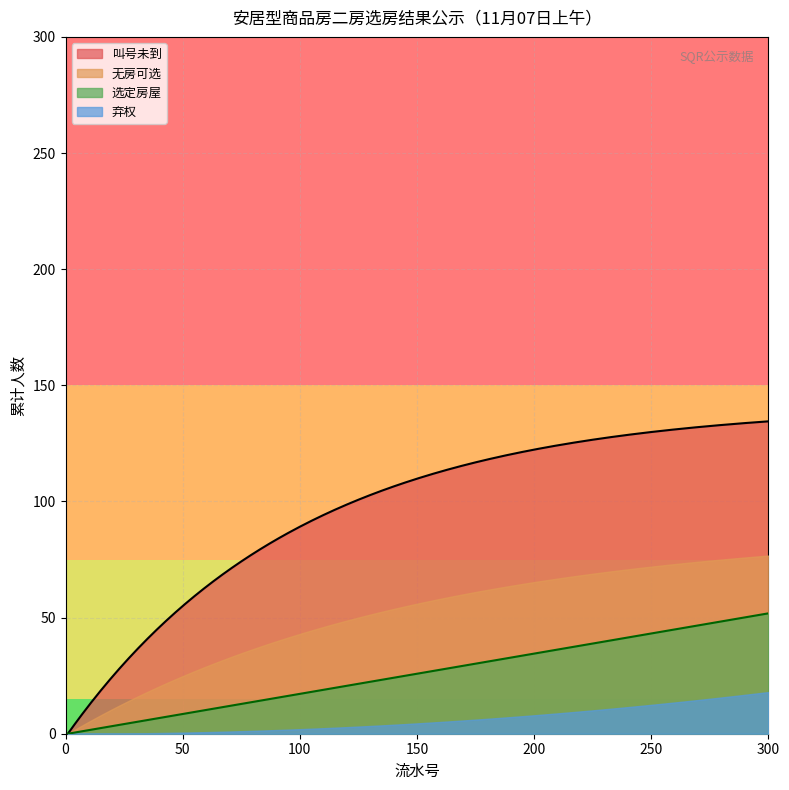

List the series in order of their overall mean, lowest first.

弃权, 选定房屋, 无房可选, 叫号未到